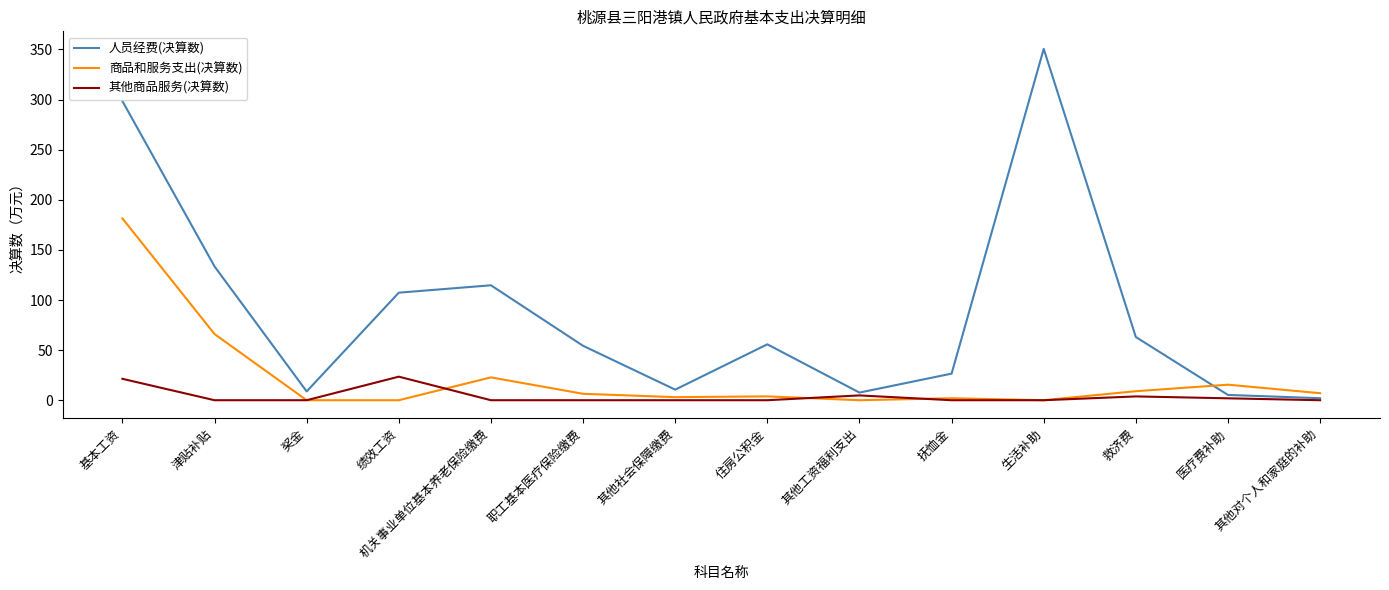

The value of 人员经费(决算数) at 救济费 is 105.7. True or false?

False